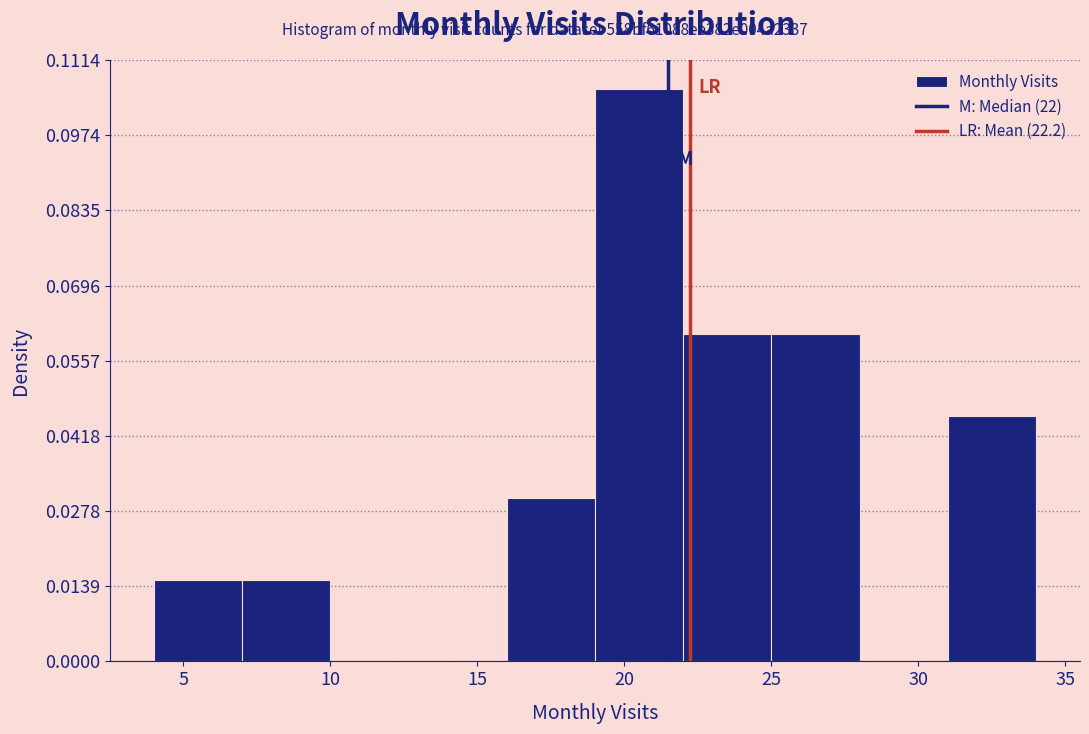

Over which range of the x-axis is the bar tallest?

19 to 22